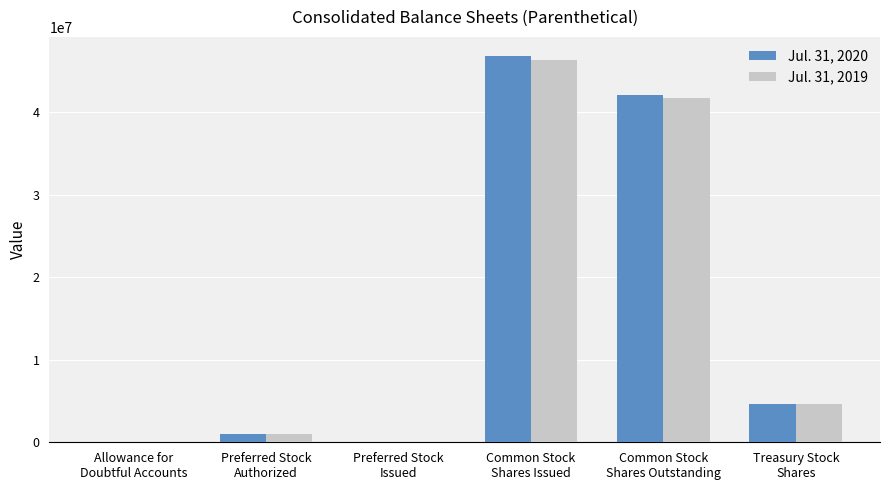

How many groups of bars are there?

6